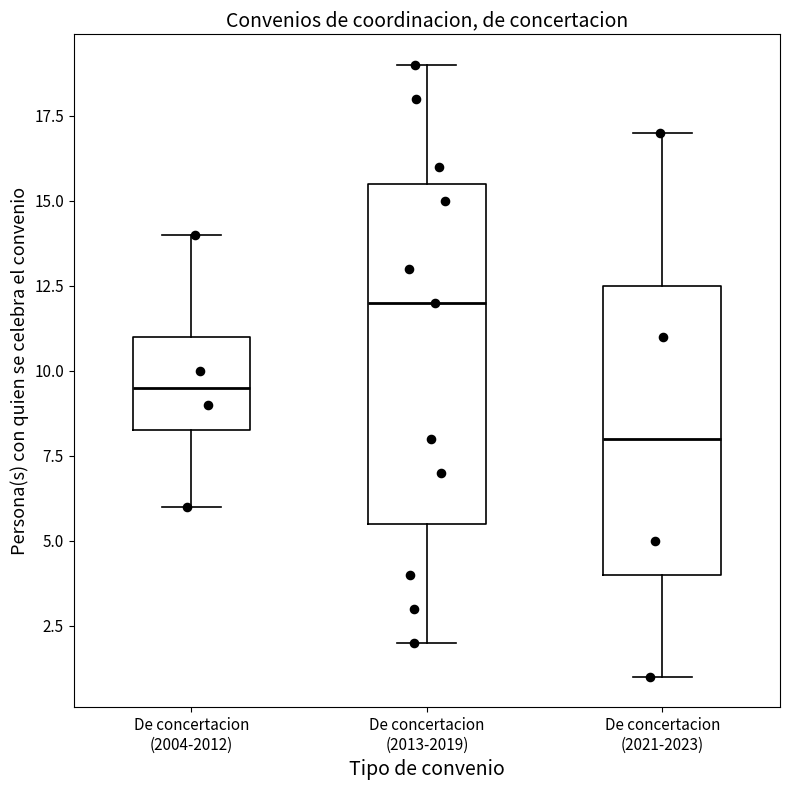

Which box's median line is the lowest?

De concertacion (2021-2023)